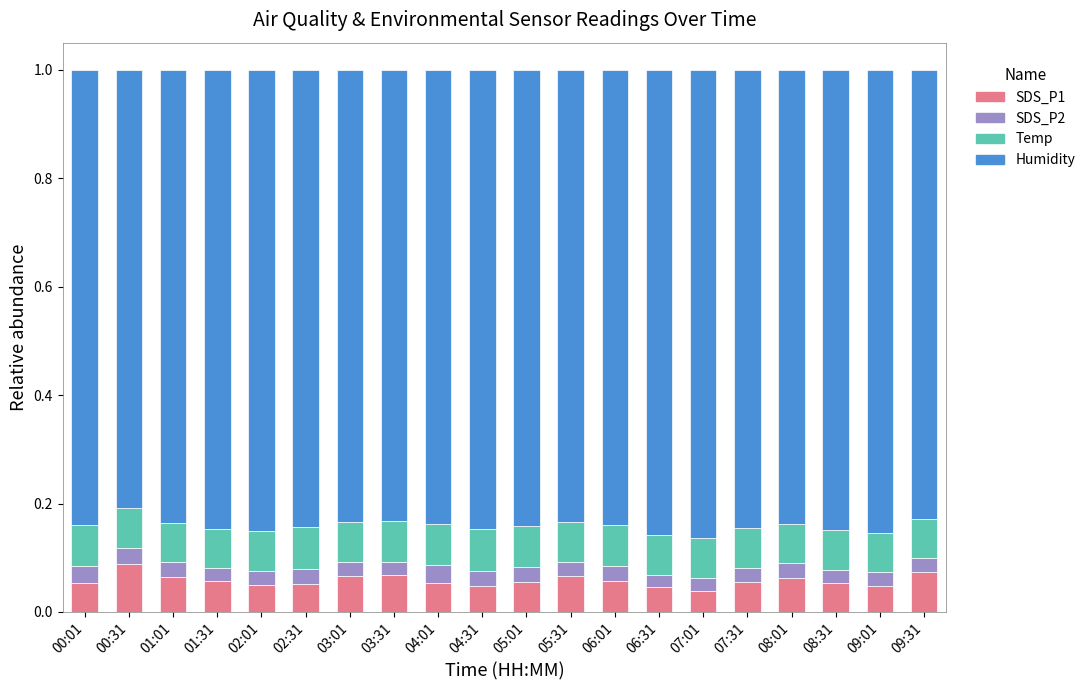

Count the SDS_P1 values in the range 0 to 1.

20